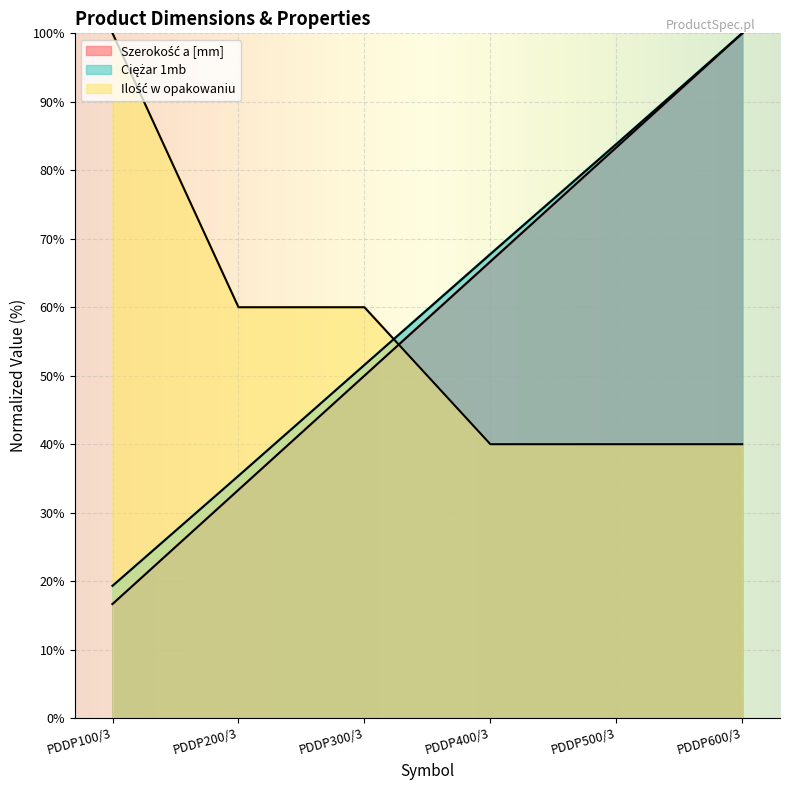

The value of Ilość w opakowaniu at PDDP600/3 is 40.0. True or false?

True